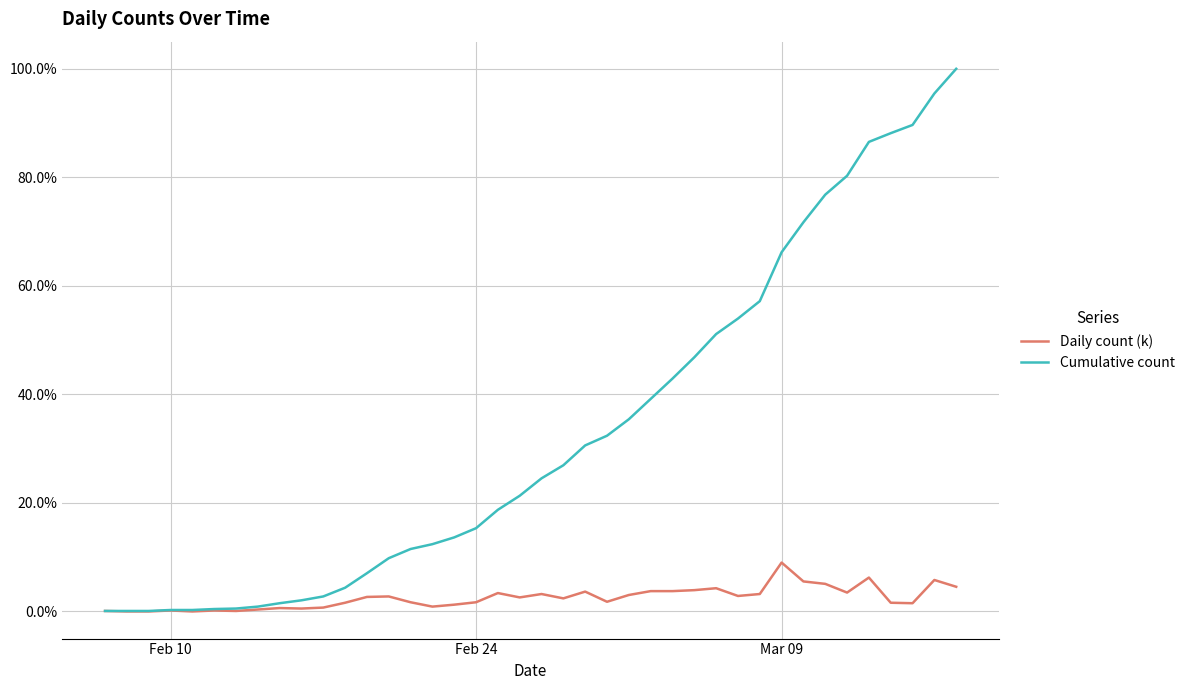

Which category has the lowest value in the Cumulative count series?

Feb 10